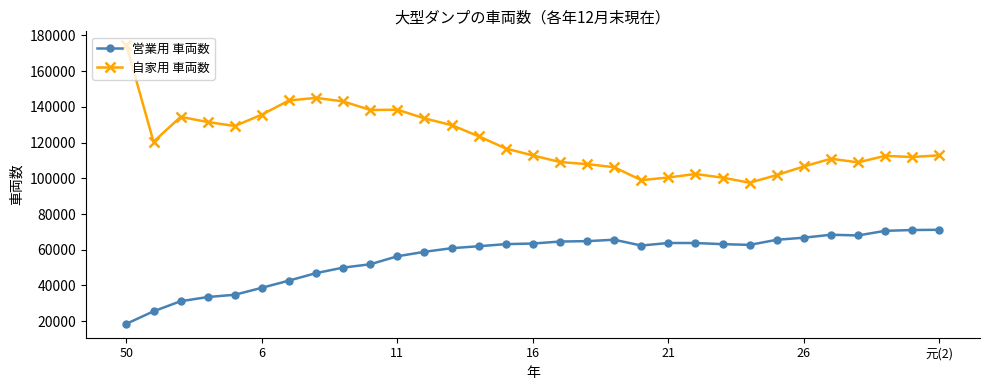

True or false: 自家用 車両数 and 営業用 車両数 intersect in this chart.

False